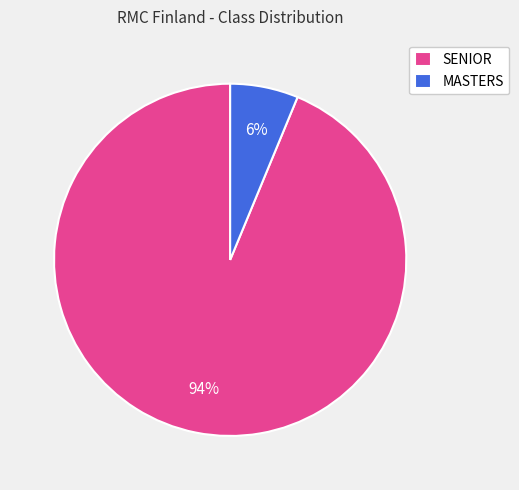

Does MASTERS account for over 50% of the chart?

No